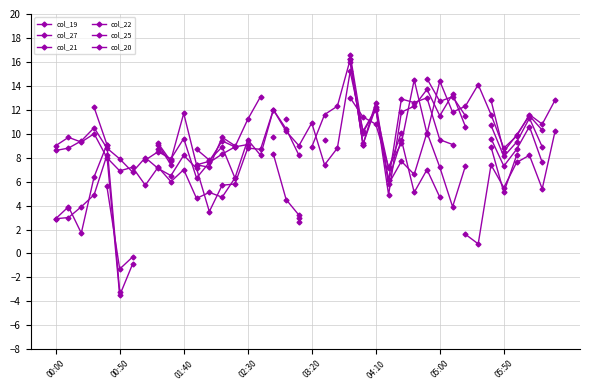

Which has a higher value, 9 or 30?

30